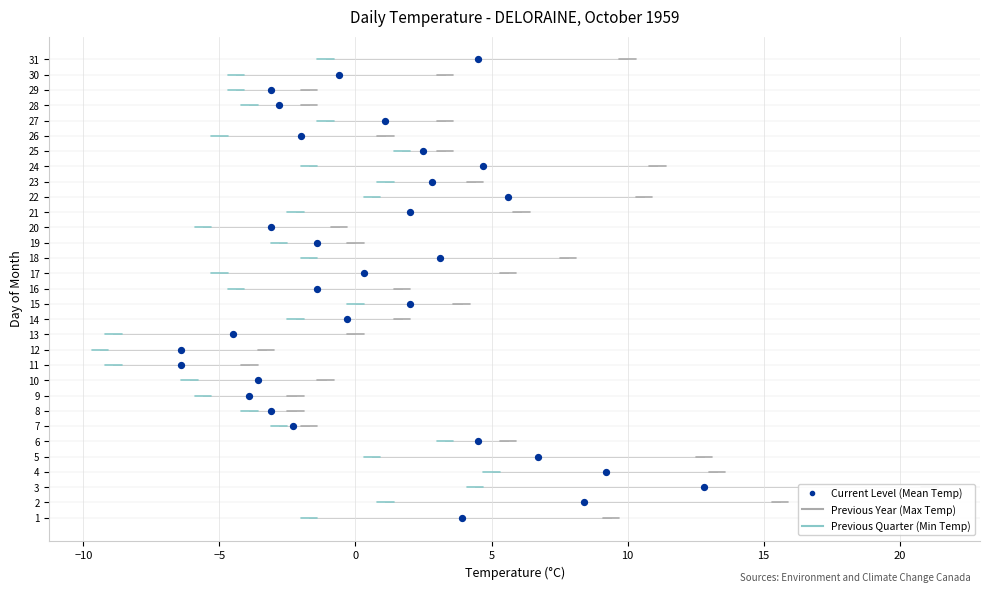

What is the range of Y values (max minus min)?

30